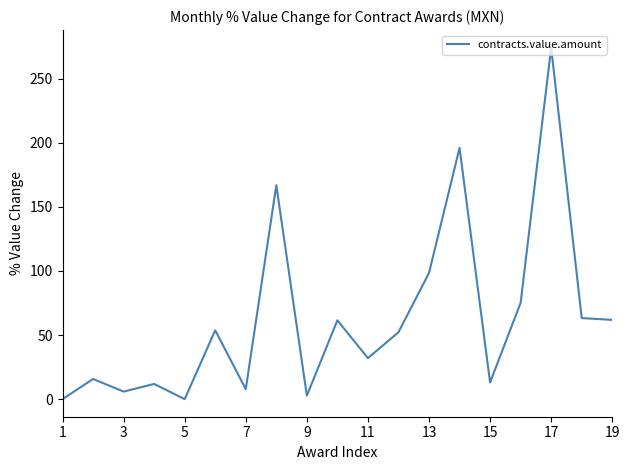

What is the maximum value shown in the chart?

274.2